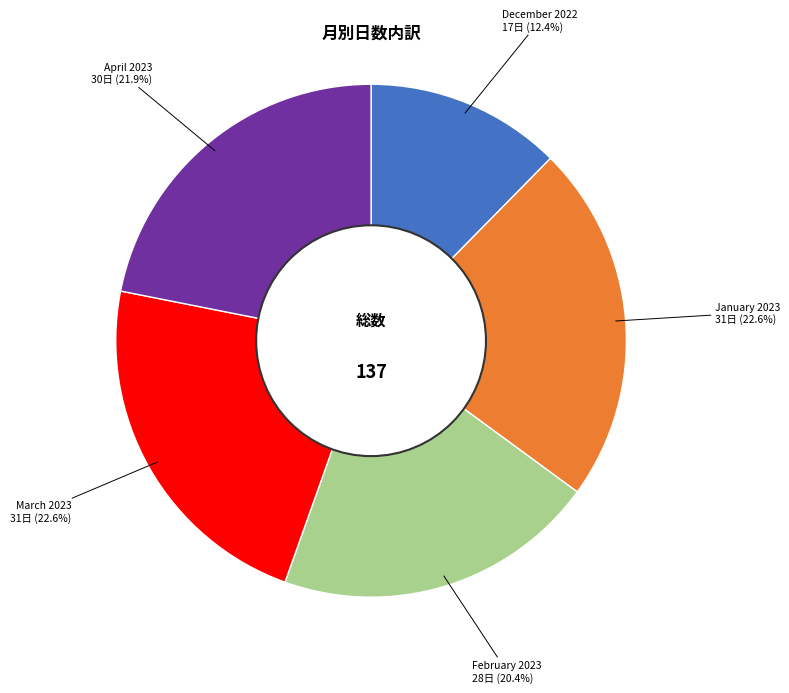

Does any single category account for the majority?

No